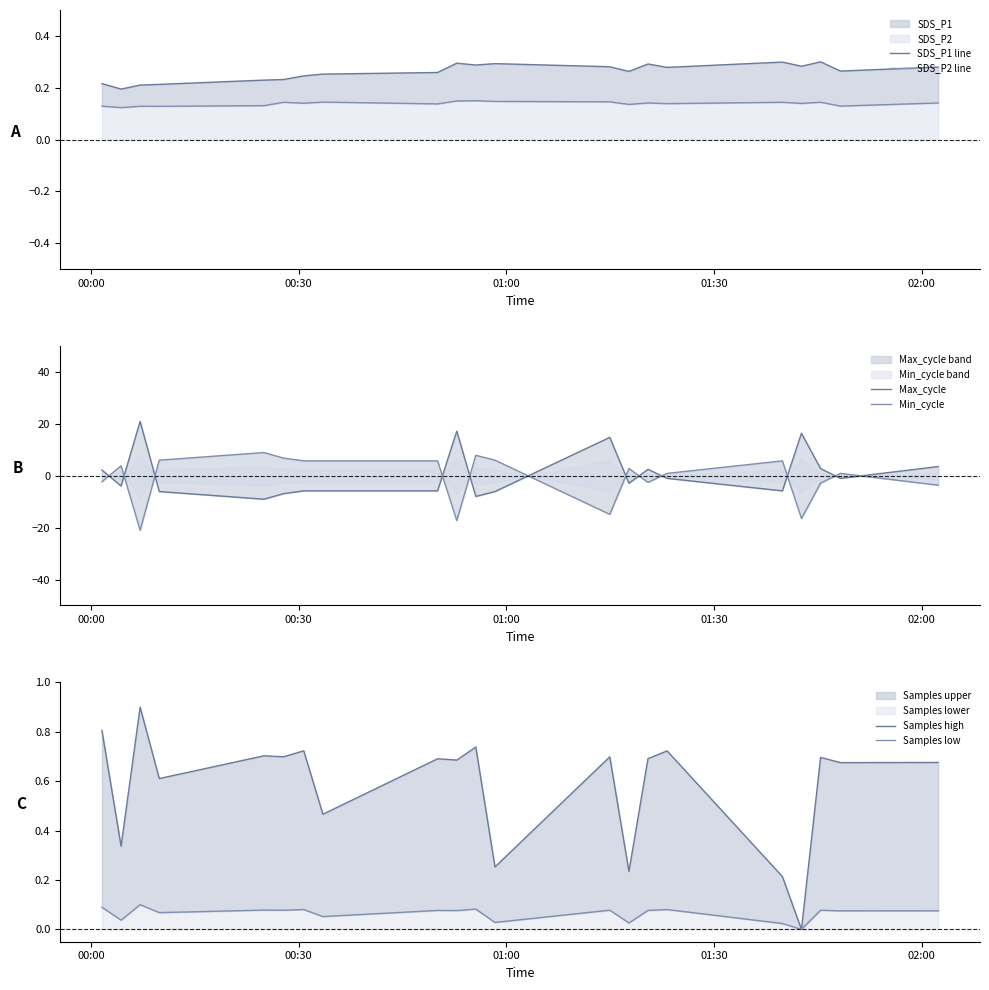

How many series are shown in this chart?

6